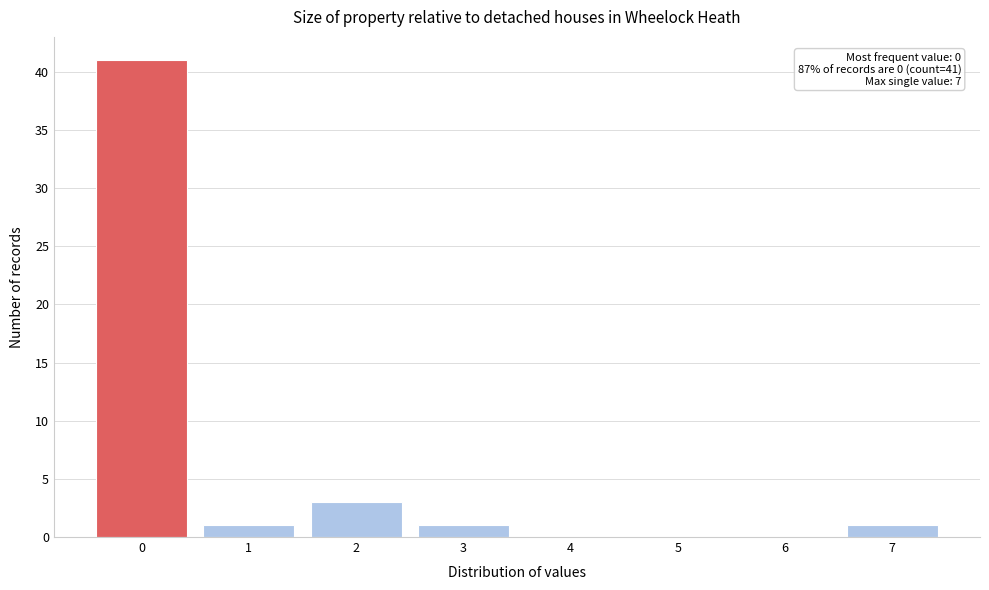

Reading left to right, transcribe all the data shown in this chart.

0=41	1=1	2=3	3=1	4=0	5=0	6=0	7=1